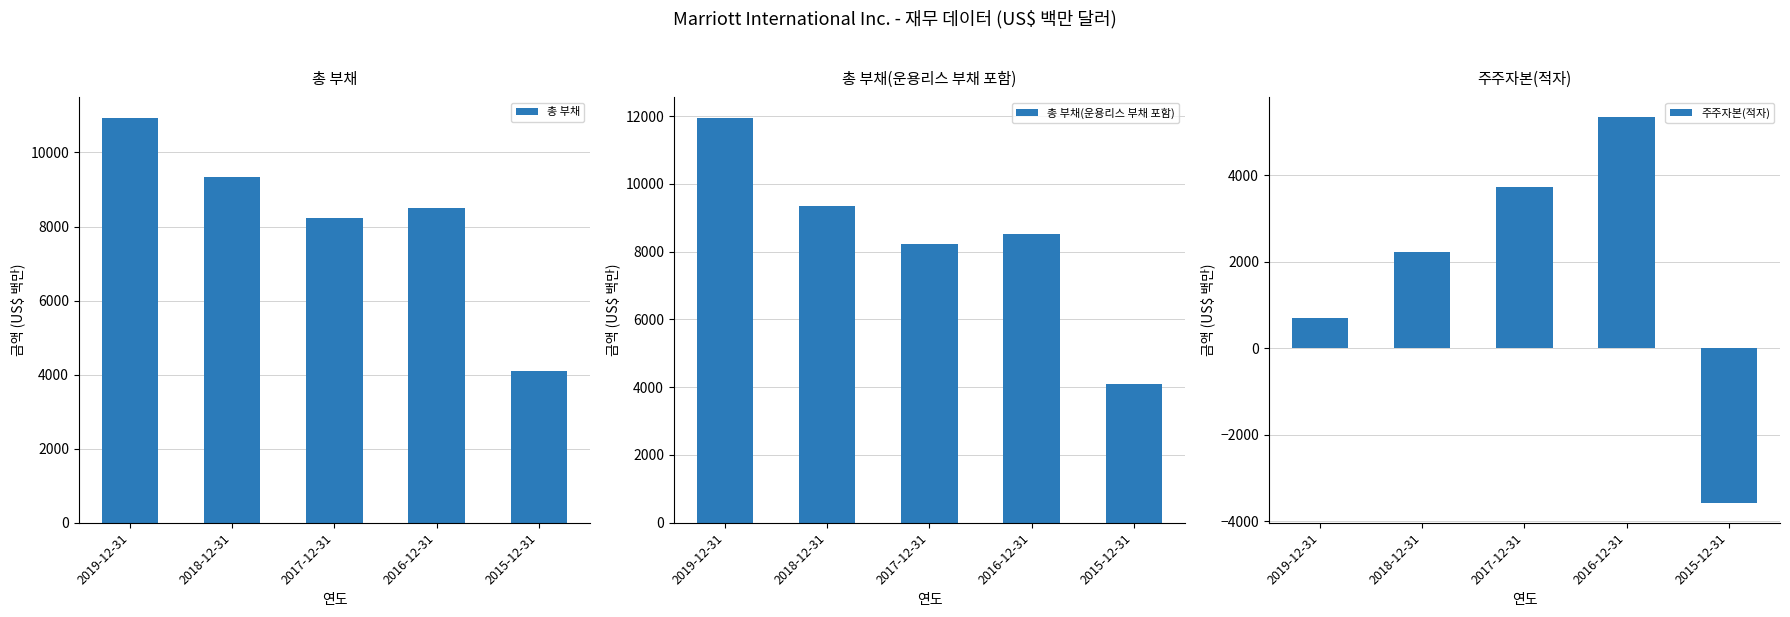

What are all the series names shown in the legend?

총 부채, 총 부채(운용리스 부채 포함), 주주자본(적자)